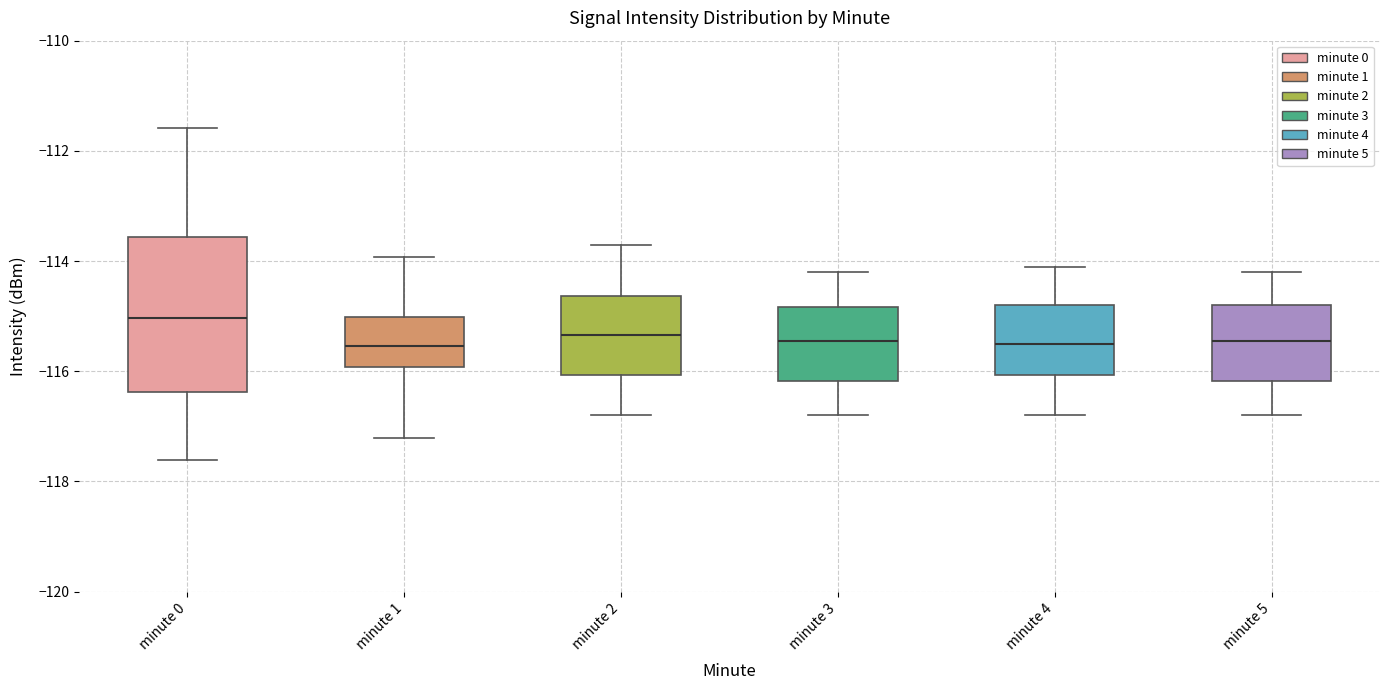

Reading left to right, read every box against the y-axis: the position of its median line, the range the box covers, and the ends of its whiskers. The values are not printed on the chart, so give them approximately, as read against the axis.

minute 0: median -115.0, box -116.4 to -113.6, whiskers -117.6 to -111.6
minute 1: median -115.6, box -116.0 to -115.0, whiskers -117.2 to -114.0
minute 2: median -115.4, box -116.0 to -114.6, whiskers -116.8 to -113.6
minute 3: median -115.4, box -116.2 to -114.8, whiskers -116.8 to -114.2
minute 4: median -115.4, box -116.0 to -114.8, whiskers -116.8 to -114.0
minute 5: median -115.4, box -116.2 to -114.8, whiskers -116.8 to -114.2